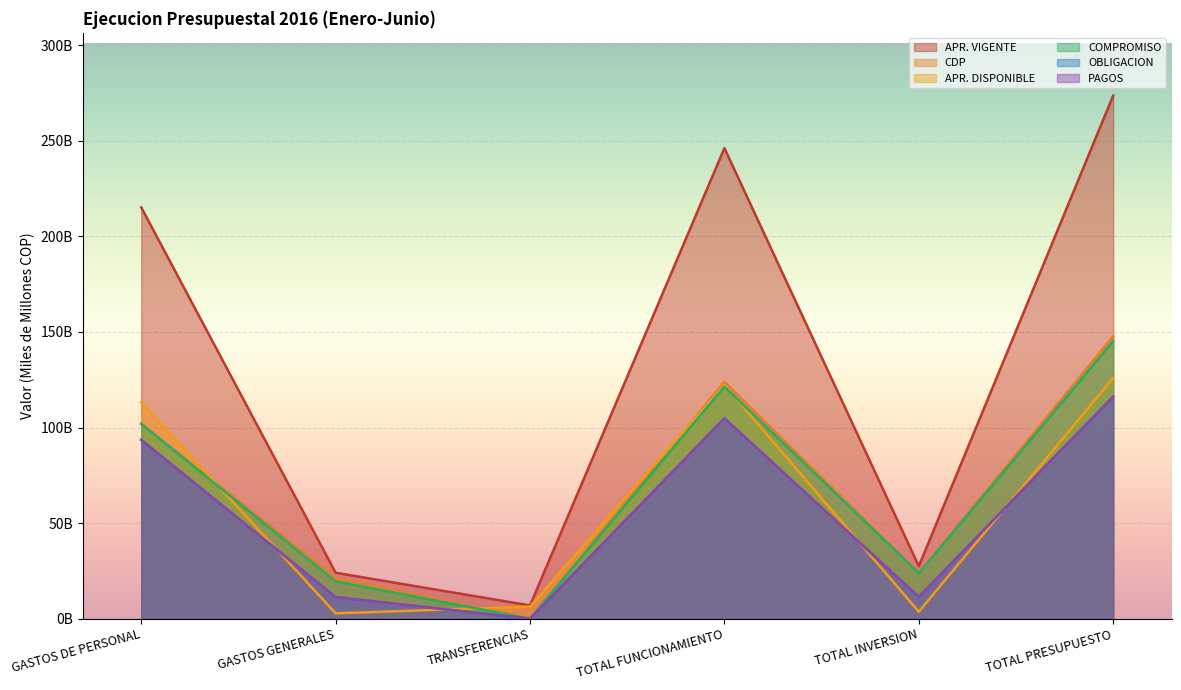

In CDP, how many points are lower than both neighbors (excluding endpoints)?

2